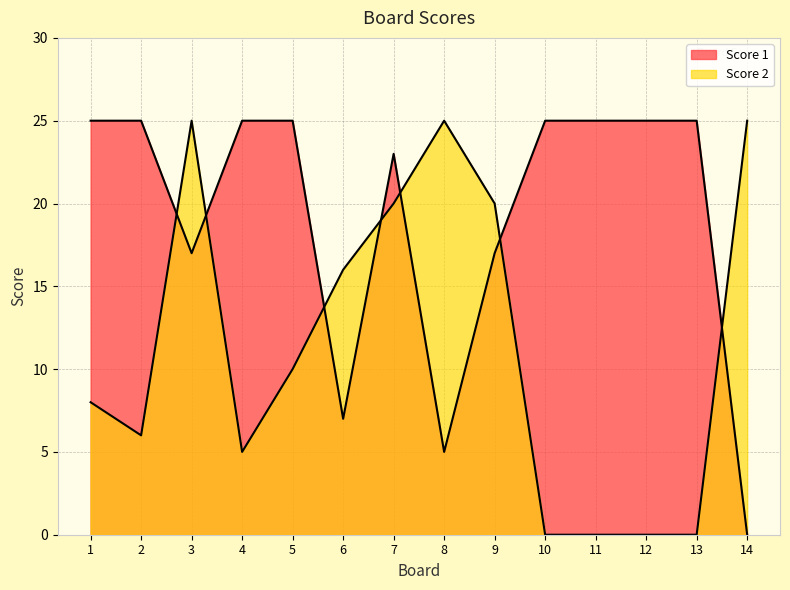

At which category does the chart reach its minimum across all series?

10